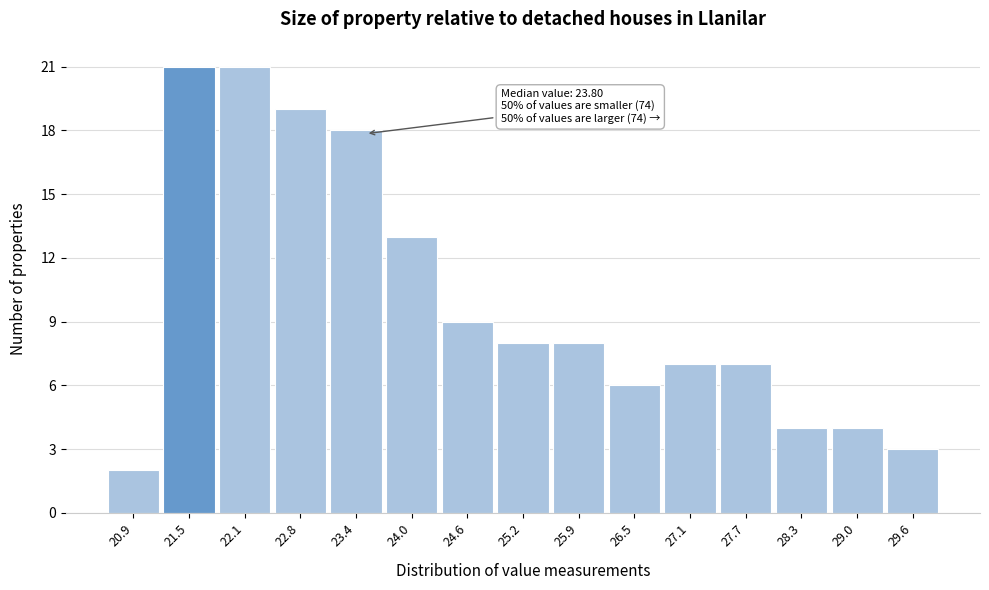

Reading right to left, transcribe all the data shown in this chart.

29.6=3	29.0=4	28.3=4	27.7=7	27.1=7	26.5=6	25.9=8	25.2=8	24.6=9	24.0=13	23.4=18	22.8=19	22.1=21	21.5=21	20.9=2